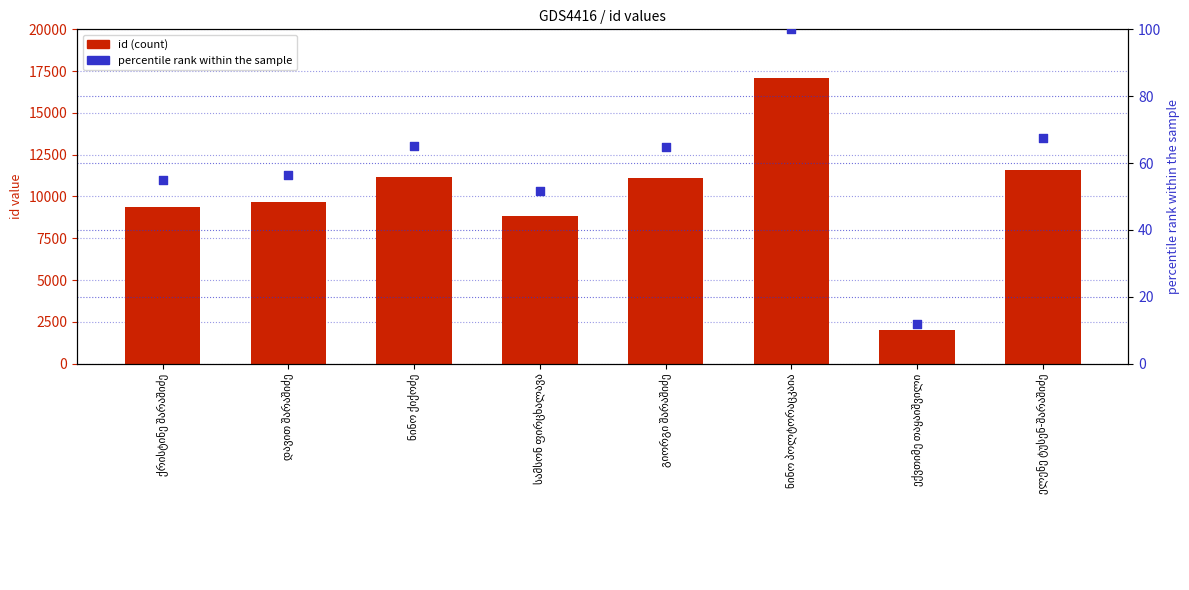

Which series contains the lowest Y value?

percentile rank within the sample